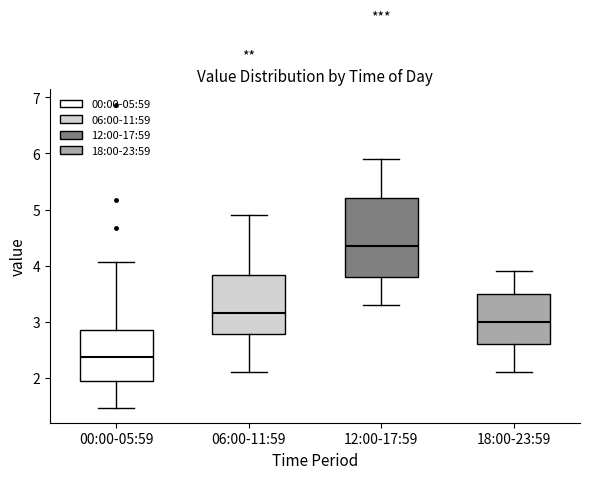

Where does the upper whisker of the box for 18:00-23:59 end on the y-axis? The values are not printed on the chart, so give them approximately, as read against the axis.

3.9